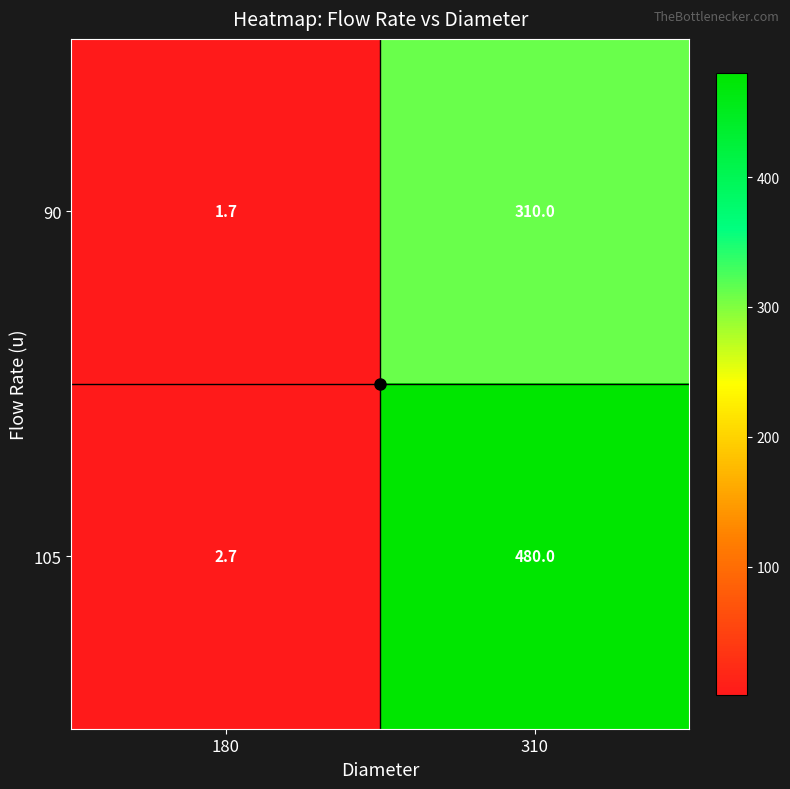

How many data points does each series have?

2